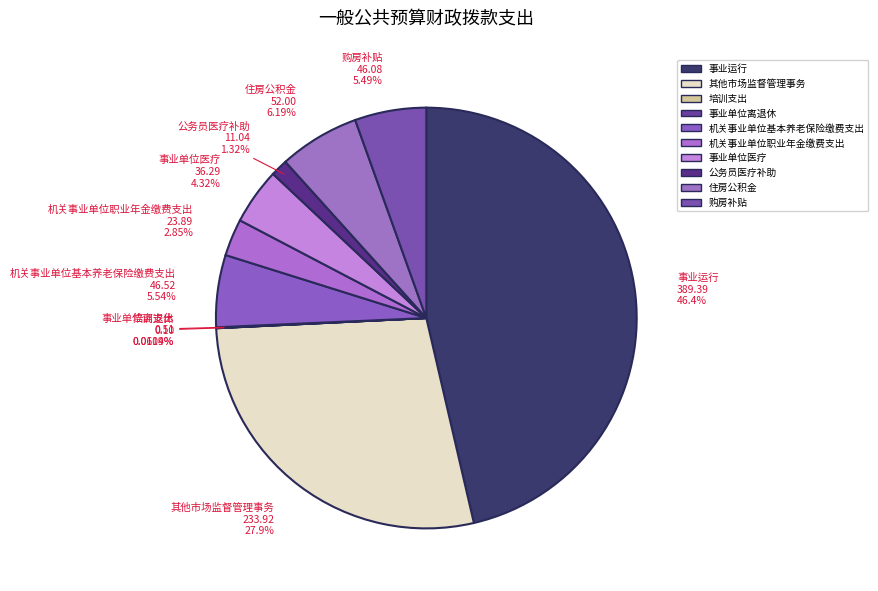

Does any single category account for the majority?

No